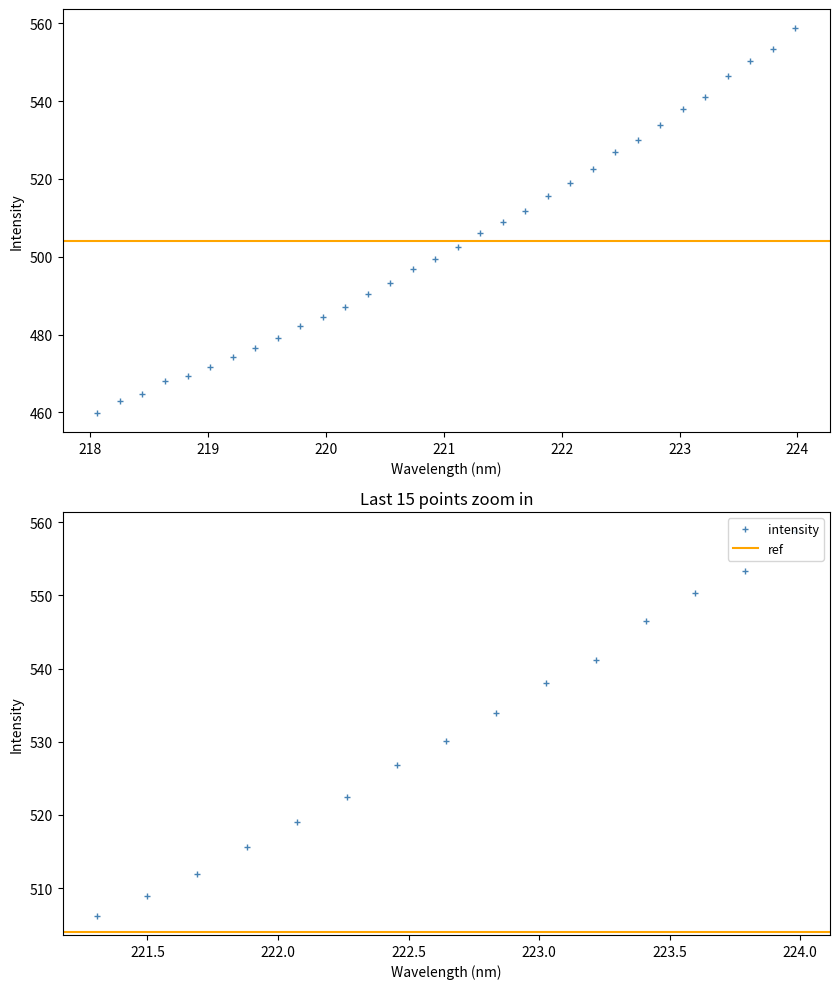

How many lines are shown in the chart?

1